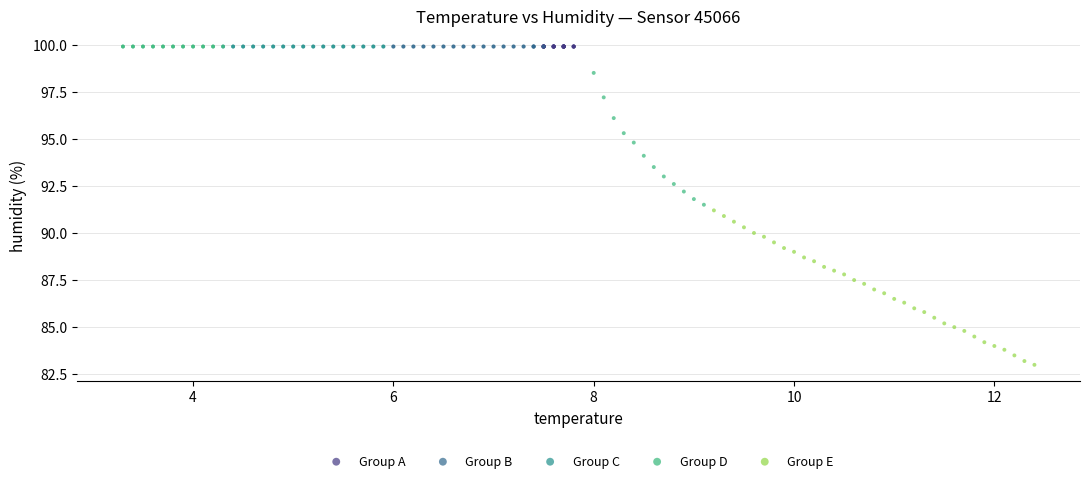

Which series reaches the minimum Y coordinate?

Group E